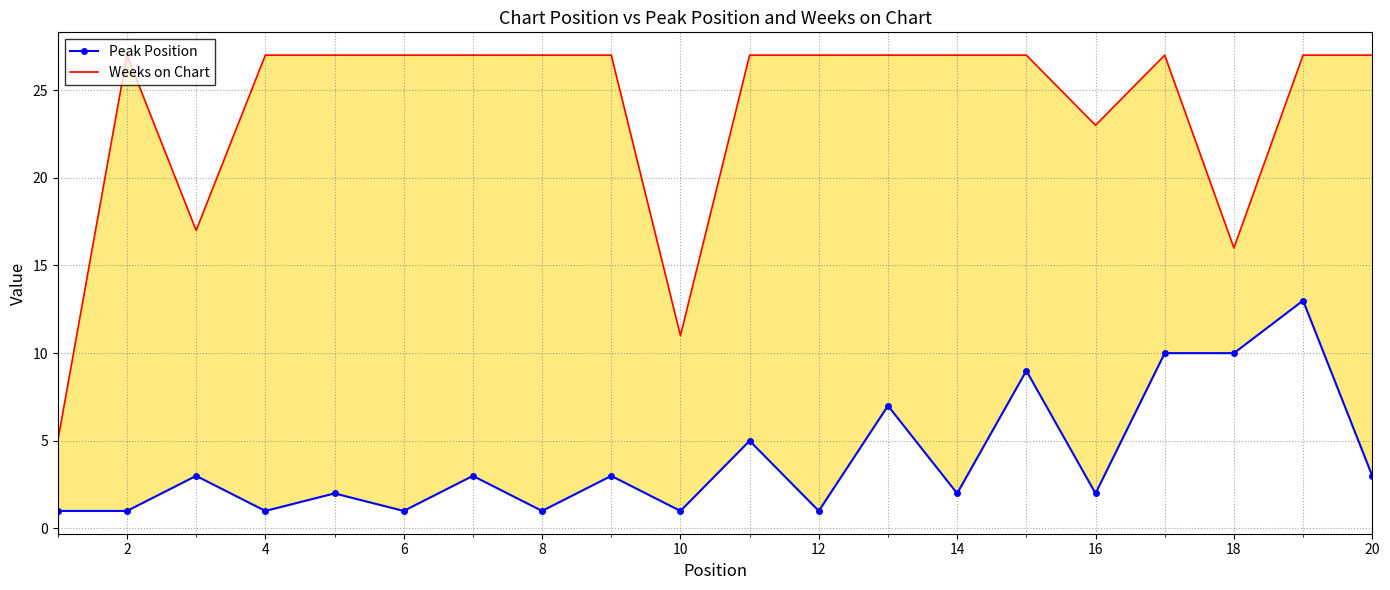

How many categories are shown in the chart?

20